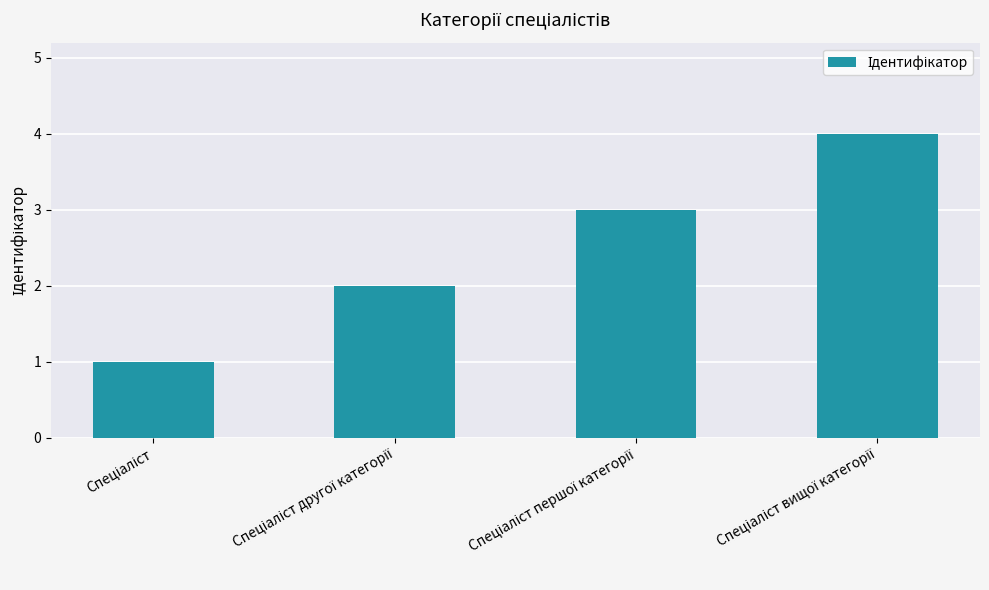

What is the value of the 3rd bar from the left?

3